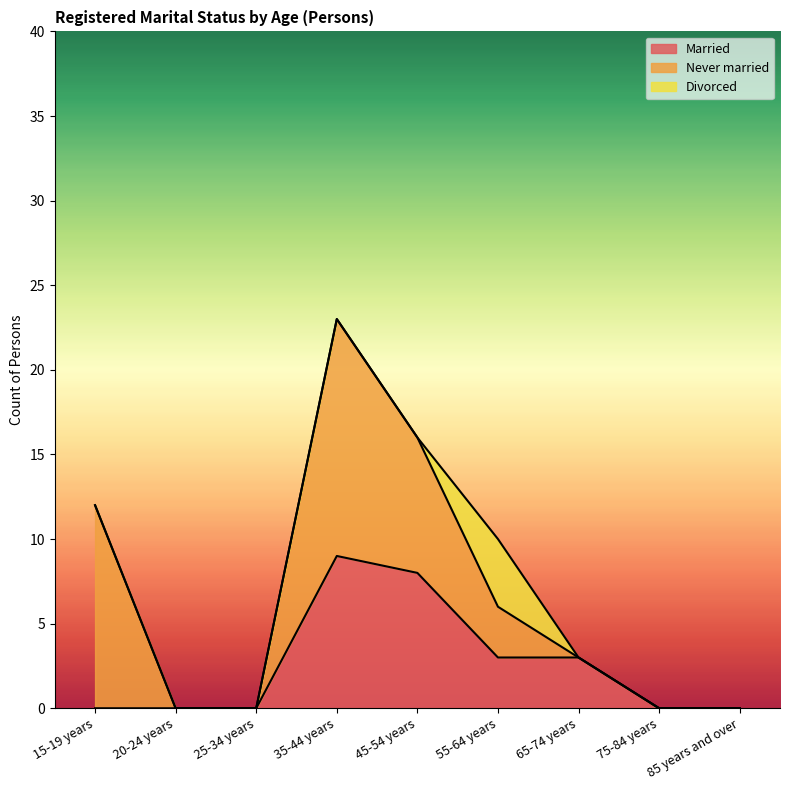

The value of Never married at 25-34 years is -6. True or false?

False